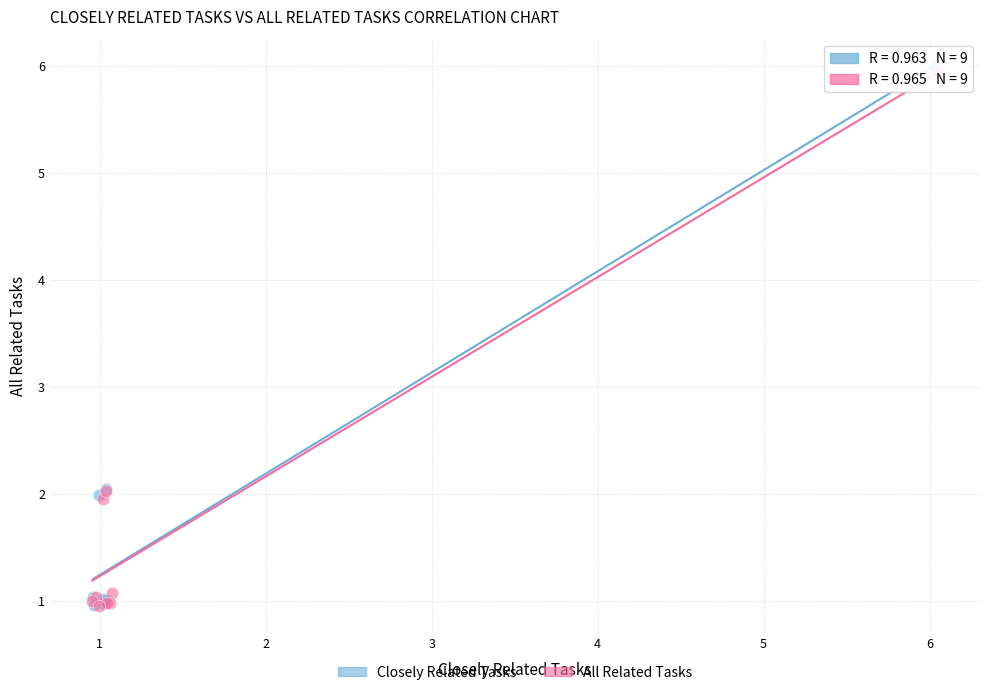

Which series reaches the maximum Y coordinate?

Closely Related Tasks